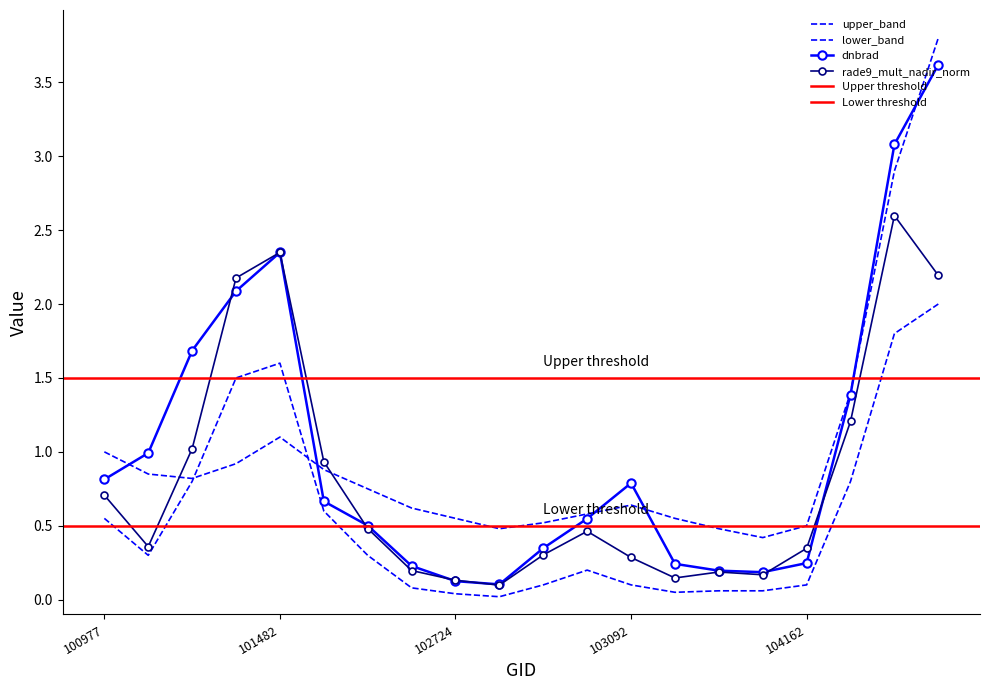

What is the value of the rade9_mult_nadir_norm point at the 4th from the left?

2.2